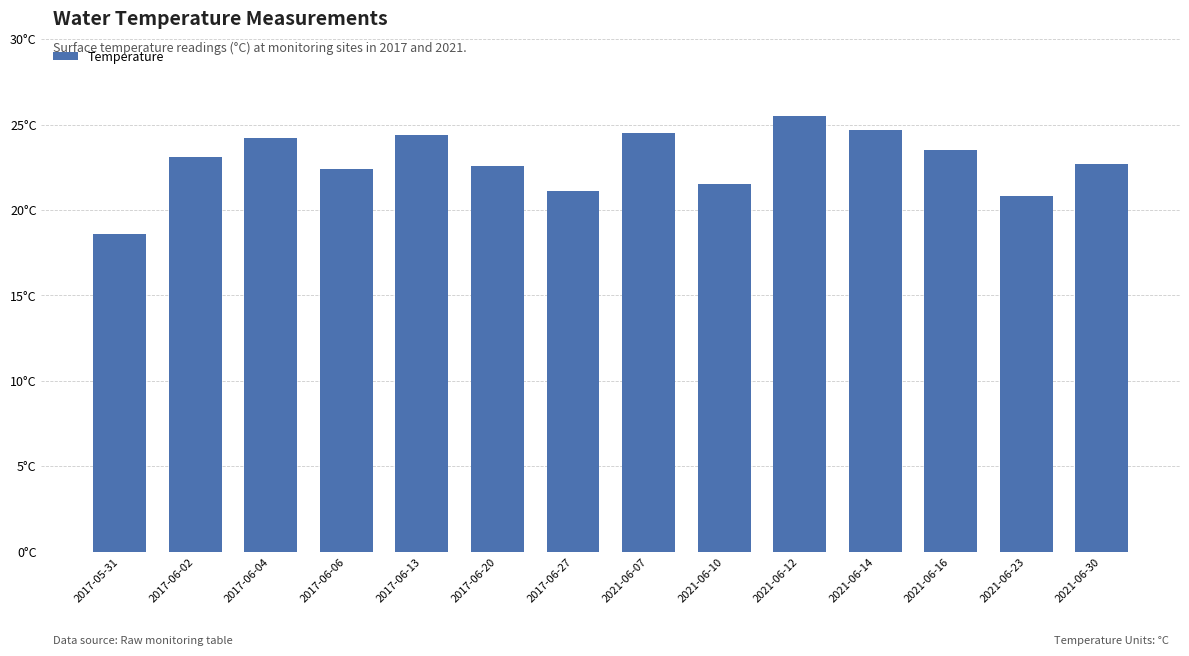

Approximately how many times larger is the value at 2021-06-07 compared to 2017-06-20?

1.1